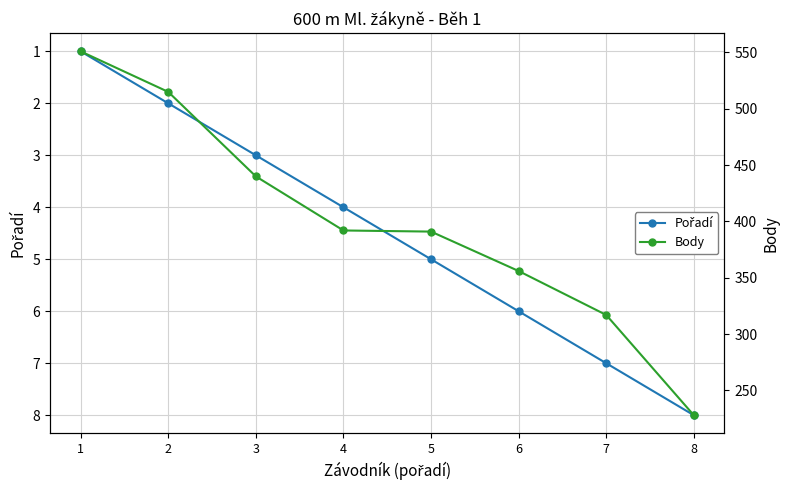

The value of Pořadí at 5 is 3. True or false?

False